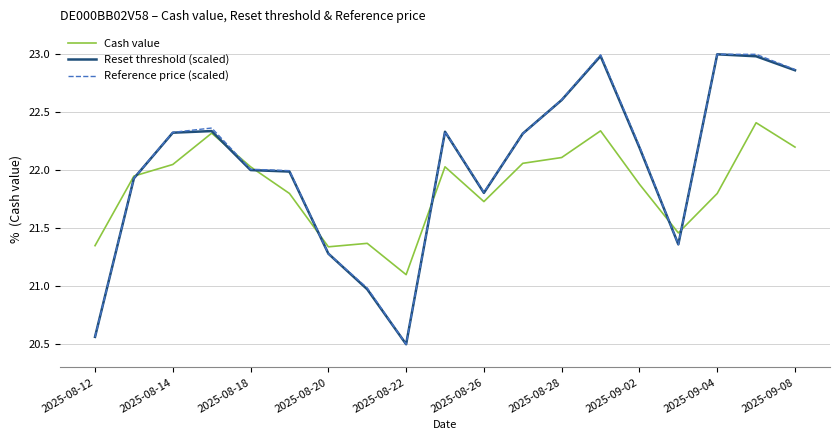

What is the maximum value shown in the chart?

23.0